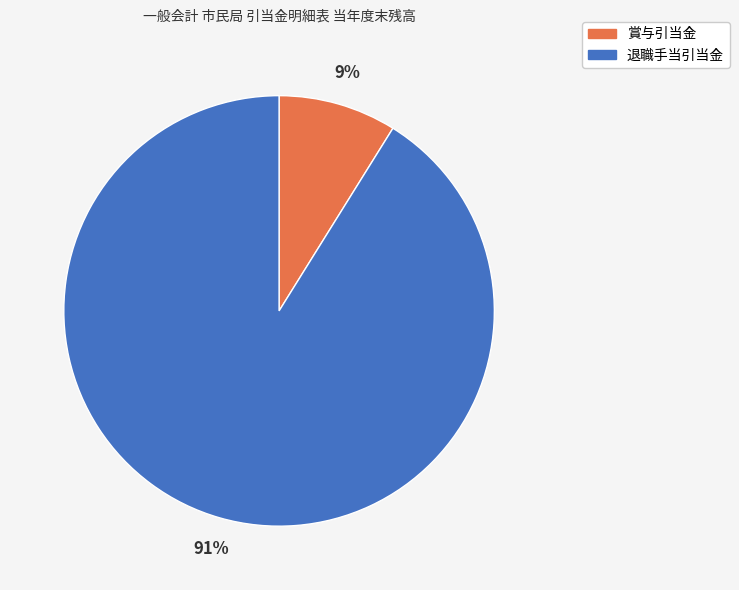

Between 退職手当引当金 and 賞与引当金, which is larger?

退職手当引当金